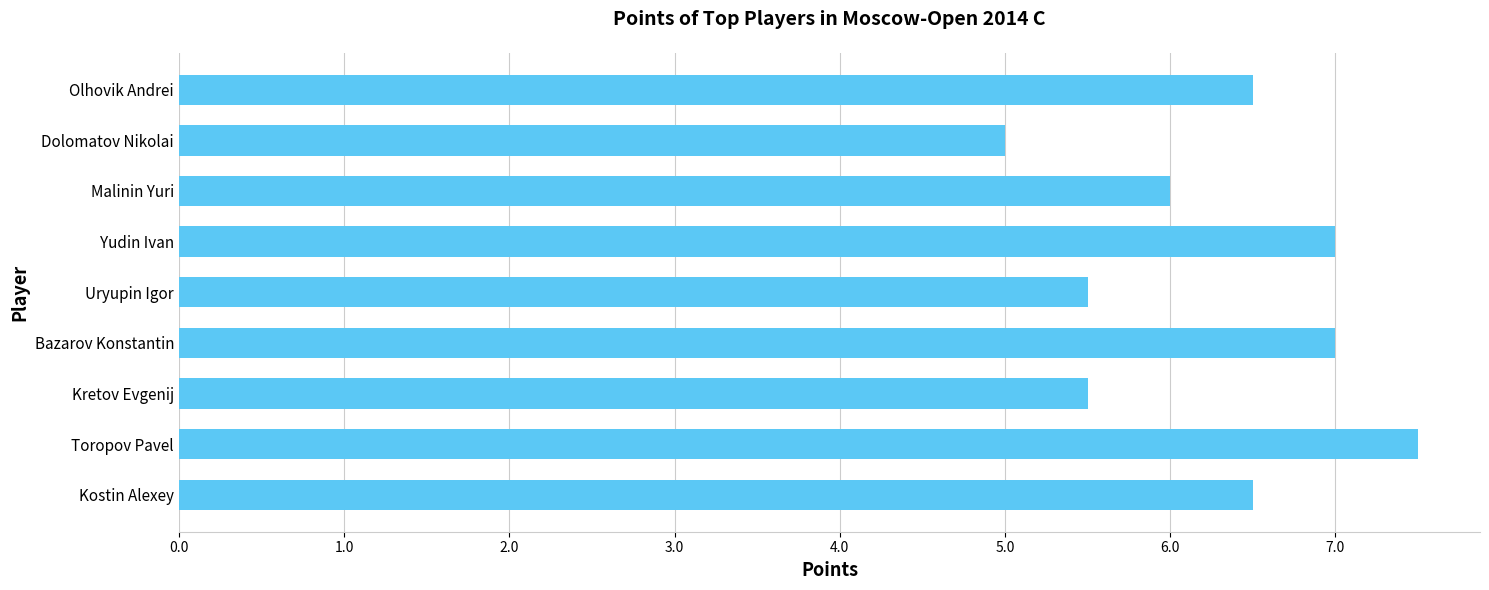

Are the bars grouped side by side (vs. stacked)?

No